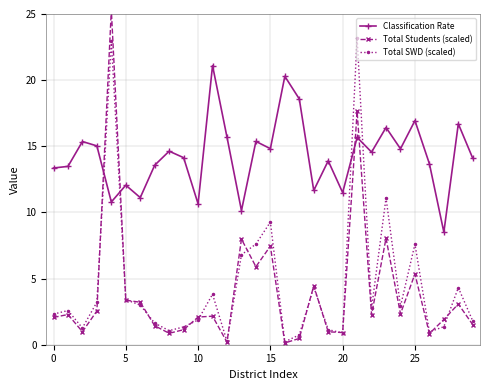

The Classification Rate series shows 13.4 at 0. True or false?

True